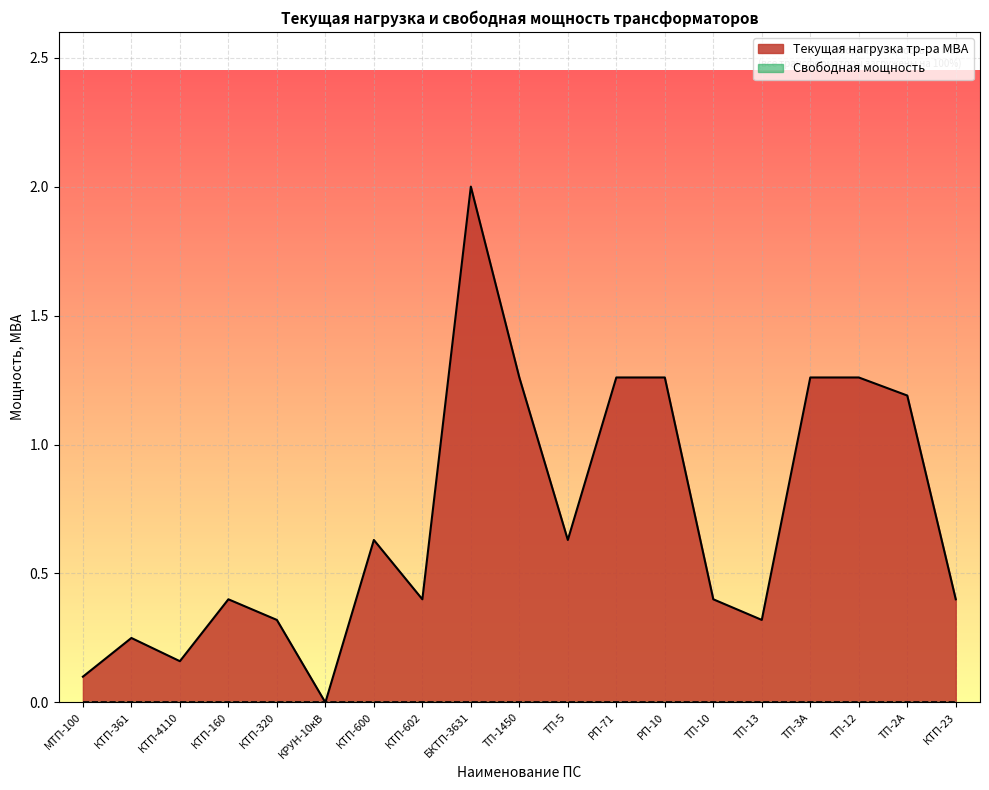

Reading left to right, transcribe all the data shown in this chart.

МТП-100=0.1	КТП-361=0.2	КТП-4110=0.2	КТП-160=0.4	КТП-320=0.3	КРУН-10кВ=0.0	КТП-600=0.6	КТП-602=0.4	БКТП-3631=2.0	ТП-1450=1.3	ТП-5=0.6	РП-71=1.3	РП-10=1.3	ТП-10=0.4	ТП-13=0.3	ТП-3А=1.3	ТП-12=1.3	ТП-2А=1.2	КТП-23=0.4